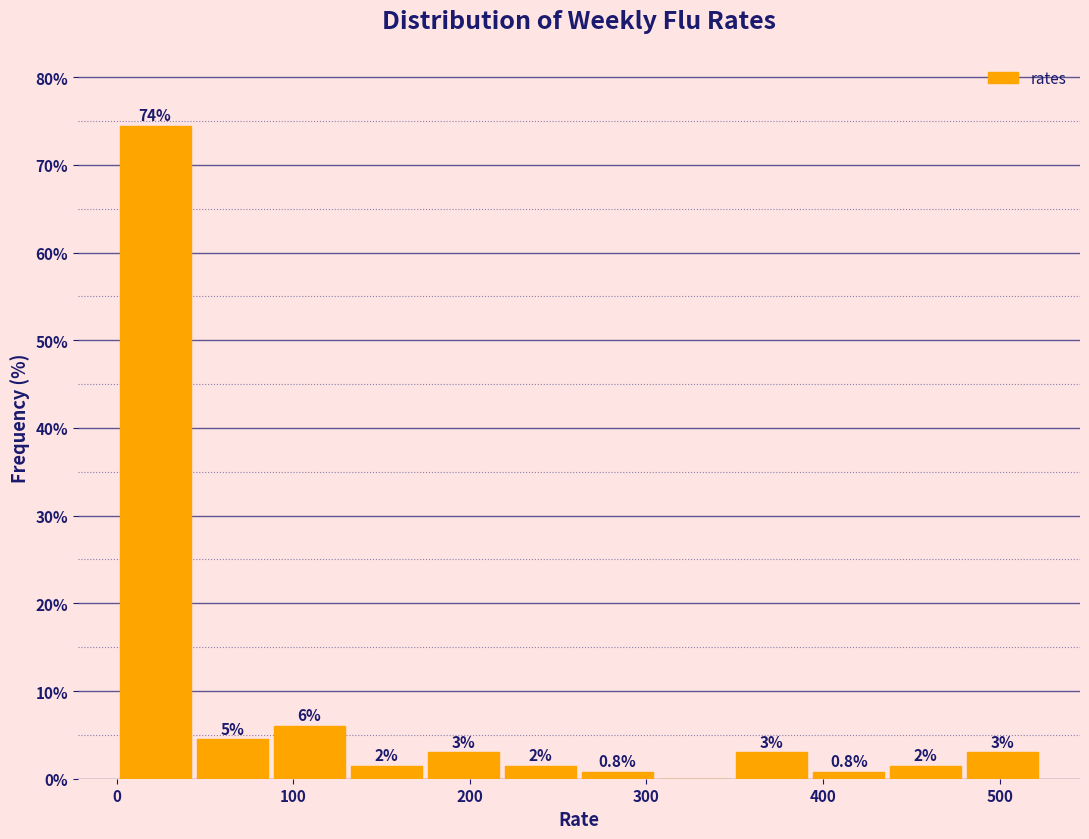

Which range on the x-axis has the tallest bar?

0 to 40